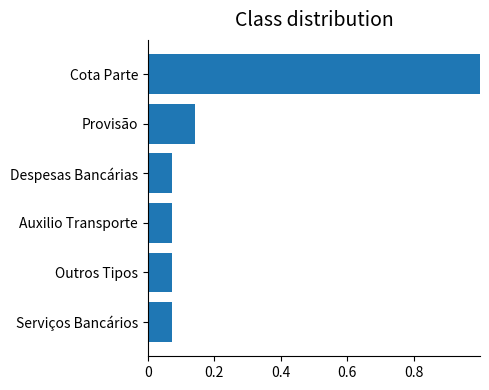

What is the difference between the maximum and minimum values?

0.9